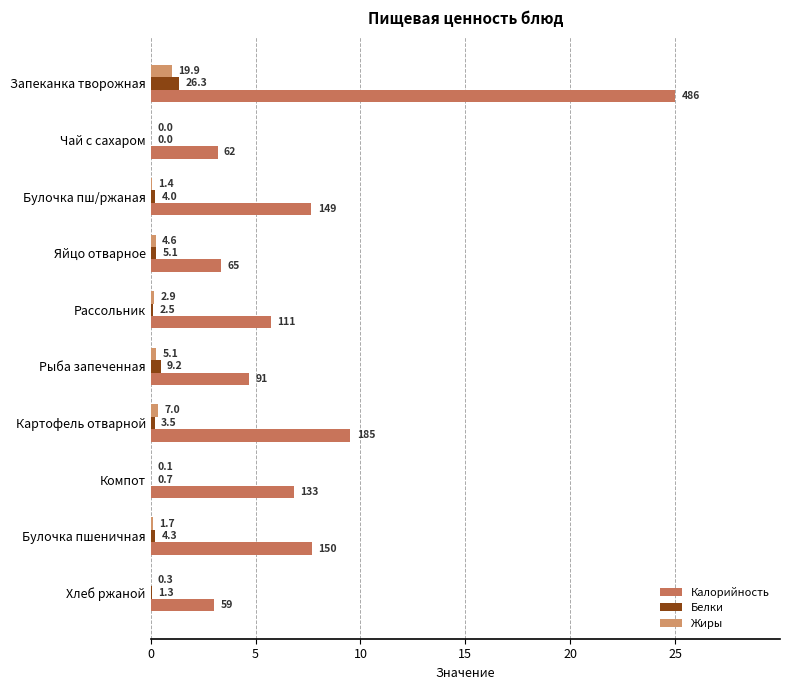

What is the sum of all Калорийность values?

76.7